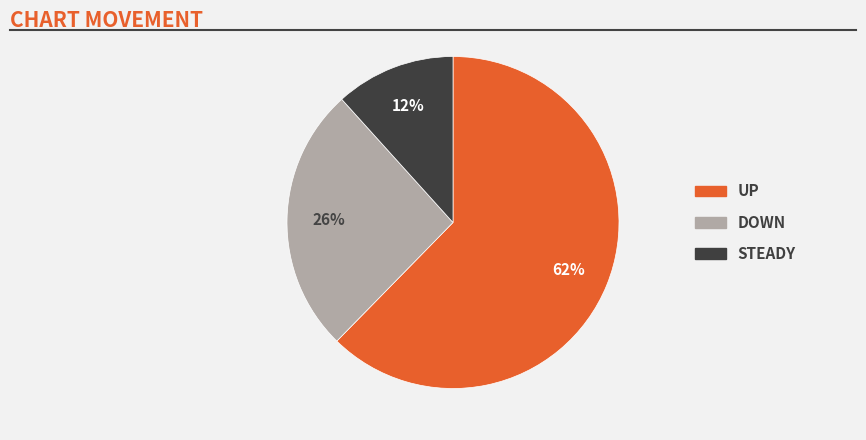

To the nearest percent, what is the average slice percentage?

33%